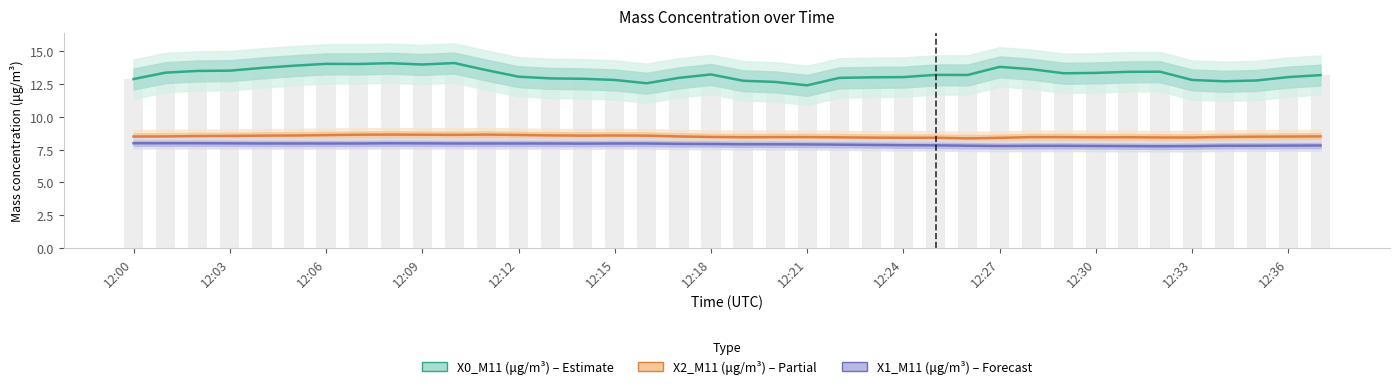

Is the value of X0_M11 (μg/m³) at 26 greater than the value of X1_M11 (μg/m³) at 12:33?

Yes